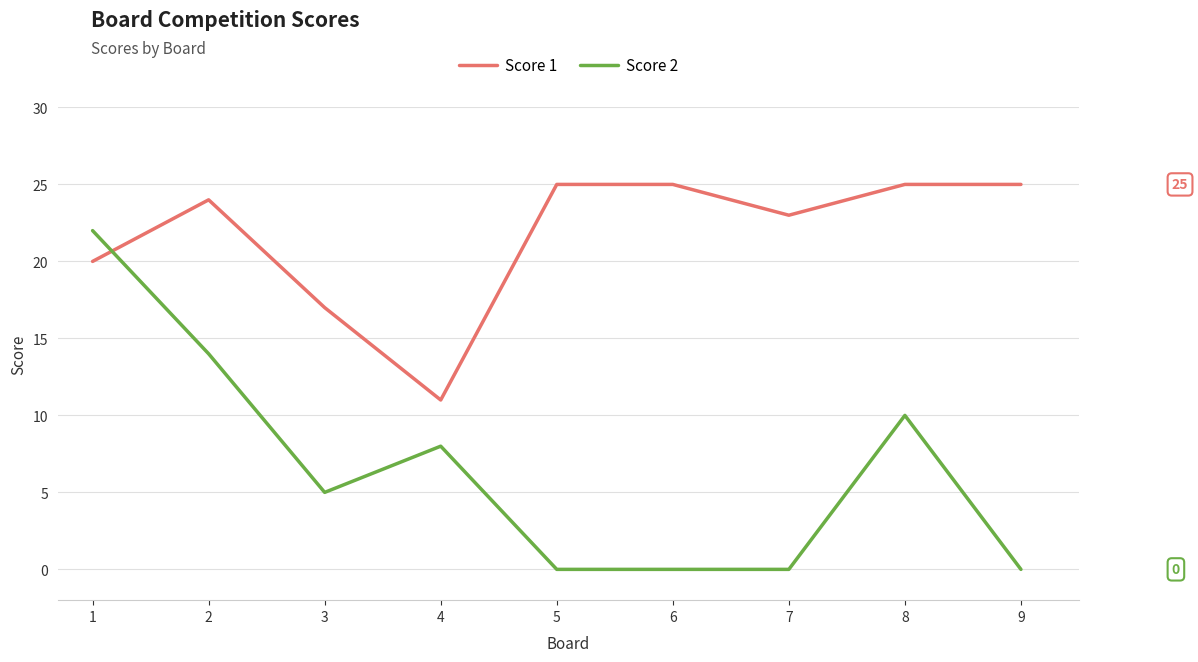

Count the number of categories in the chart.

9